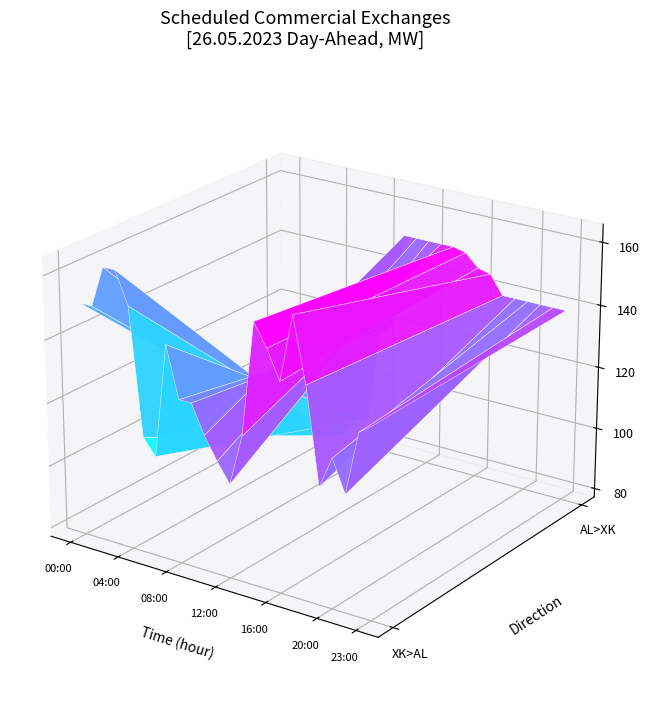

Rank the series at 19:00-20:00 from lowest to highest value.

BZN|XK > BZN|AL Day Ahead [MW], BZN|AL > BZN|XK Day Ahead [MW]